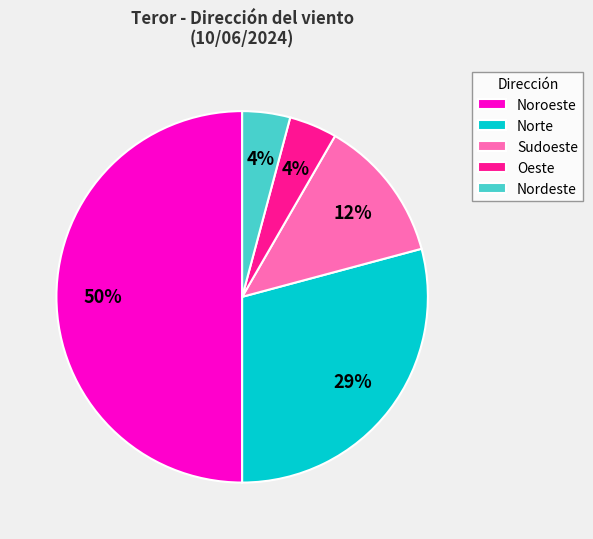

Combined, do Noroeste and Norte account for over 50%?

Yes